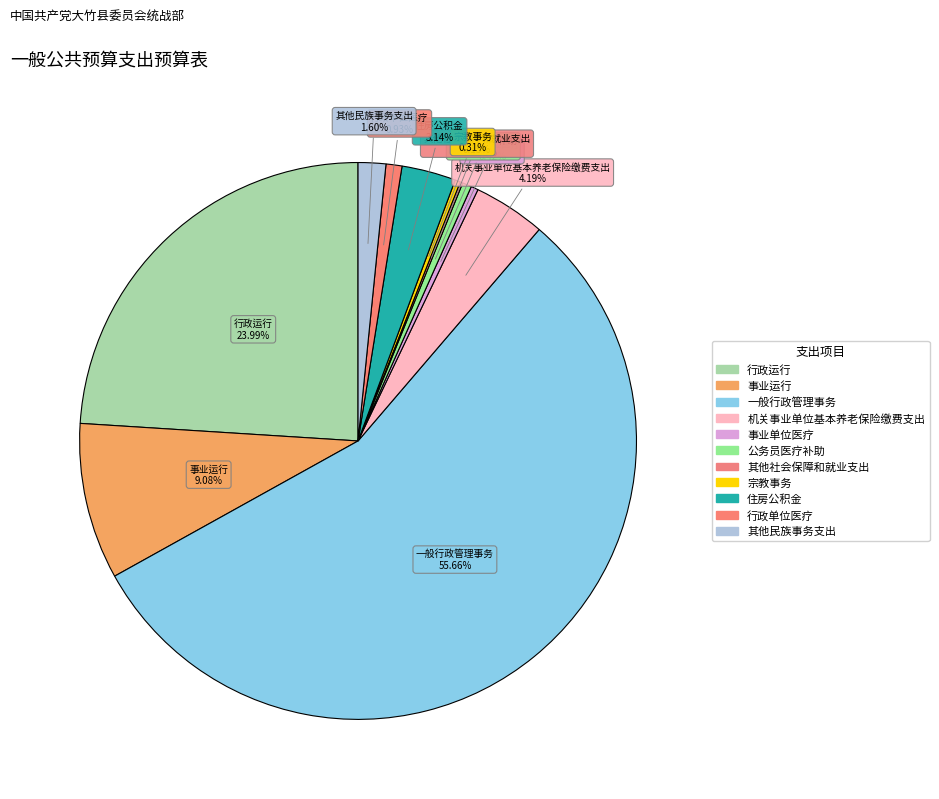

Rank the categories by value from lowest to highest.

其他社会保障和就业支出, 宗教事务, 事业单位医疗, 公务员医疗补助, 行政单位医疗, 其他民族事务支出, 住房公积金, 机关事业单位基本养老保险缴费支出, 事业运行, 行政运行, 一般行政管理事务